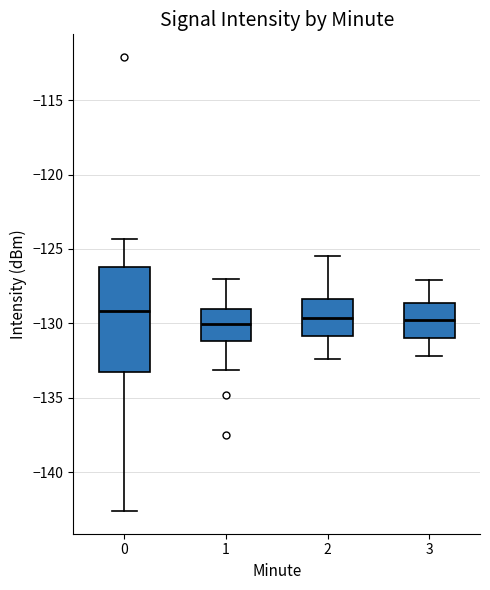

Where does the upper whisker of the box at x = 3 end on the y-axis? The values are not printed on the chart, so give them approximately, as read against the axis.

-127.0